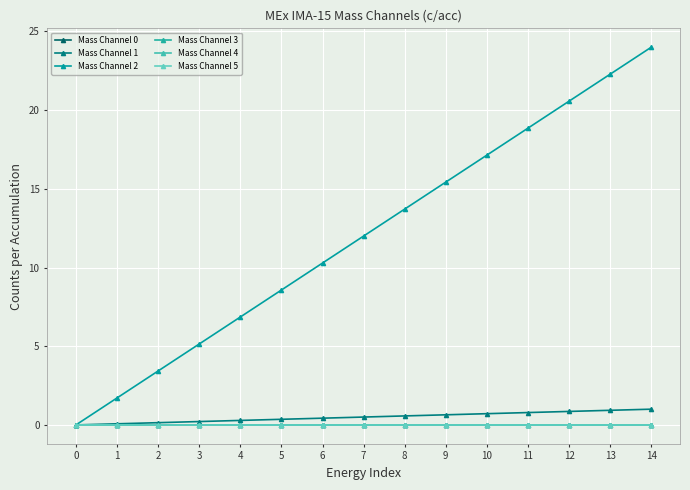

What is the difference between the Mass Channel 2 values at 10 and 11?

1.7